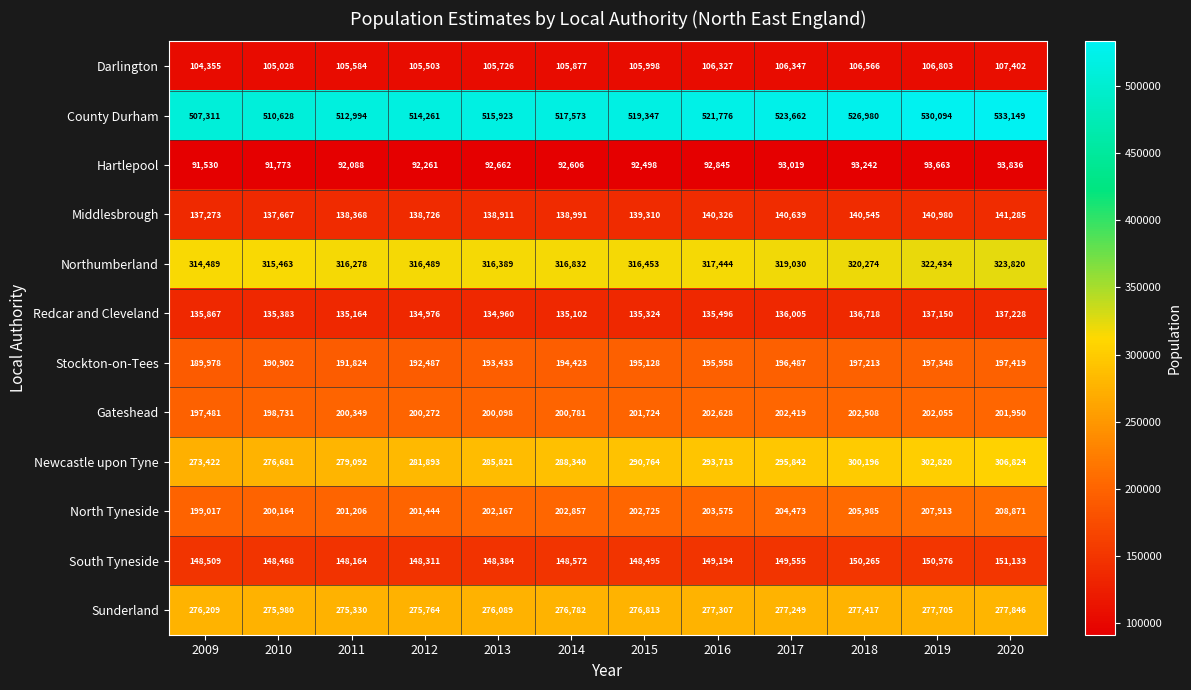

The value of North Tyneside at 2017 is 130621. True or false?

False